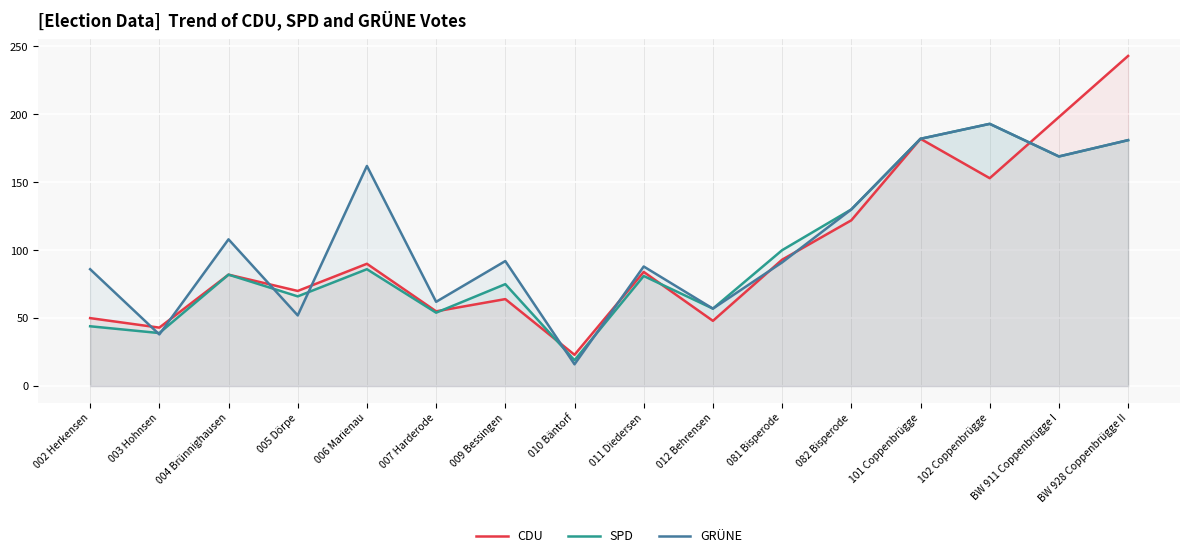

Does the chart display data point markers on the line(s)?

No